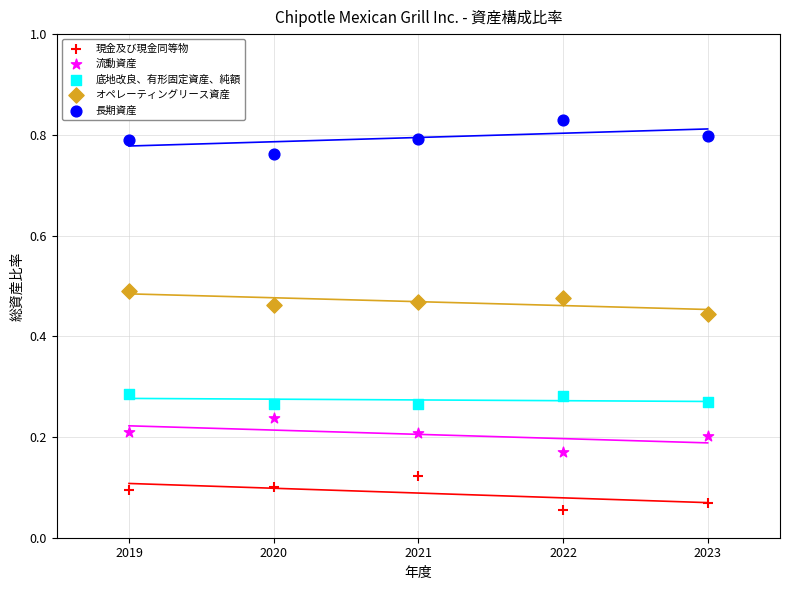

Which series contains the highest Y value?

長期資産